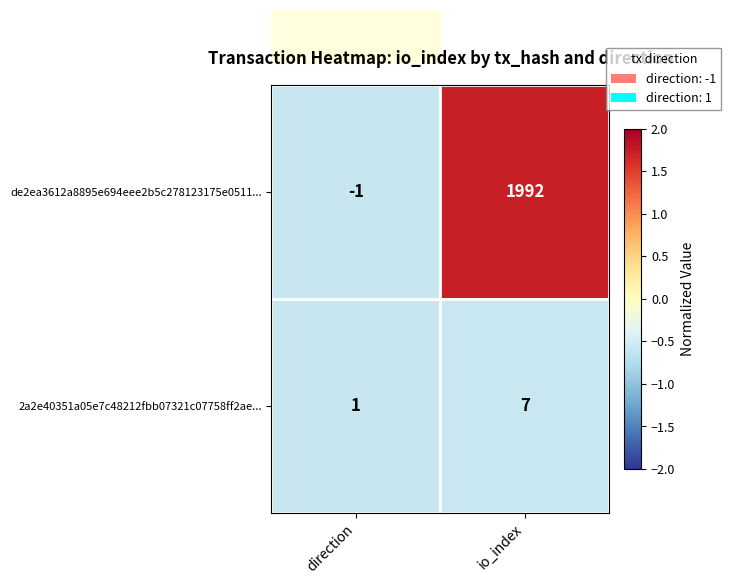

Which series has the largest range (max minus min)?

de2ea3612a8895e694eee2b5c278123175e0511...